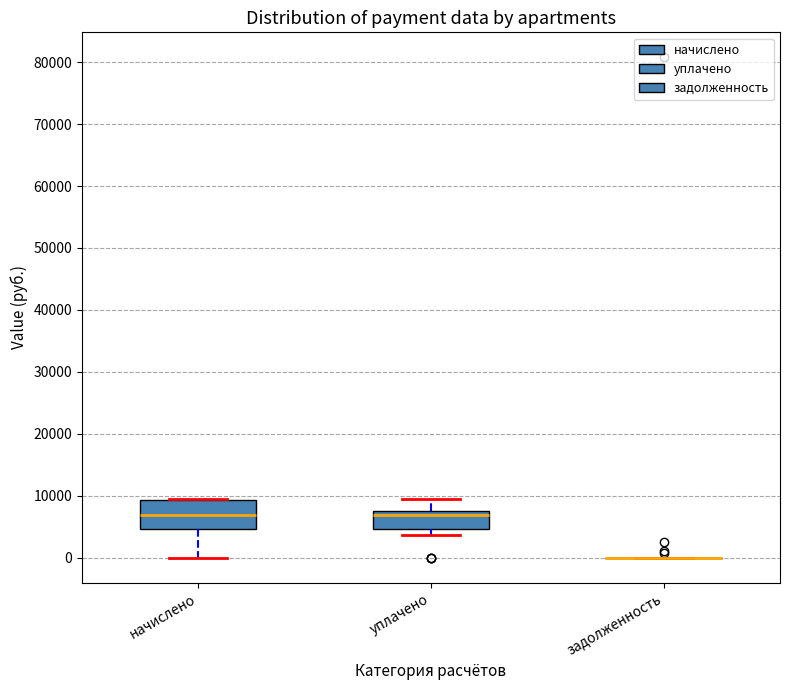

Where does the lower whisker of the box for начислено end on the y-axis? The values are not printed on the chart, so give them approximately, as read against the axis.

0